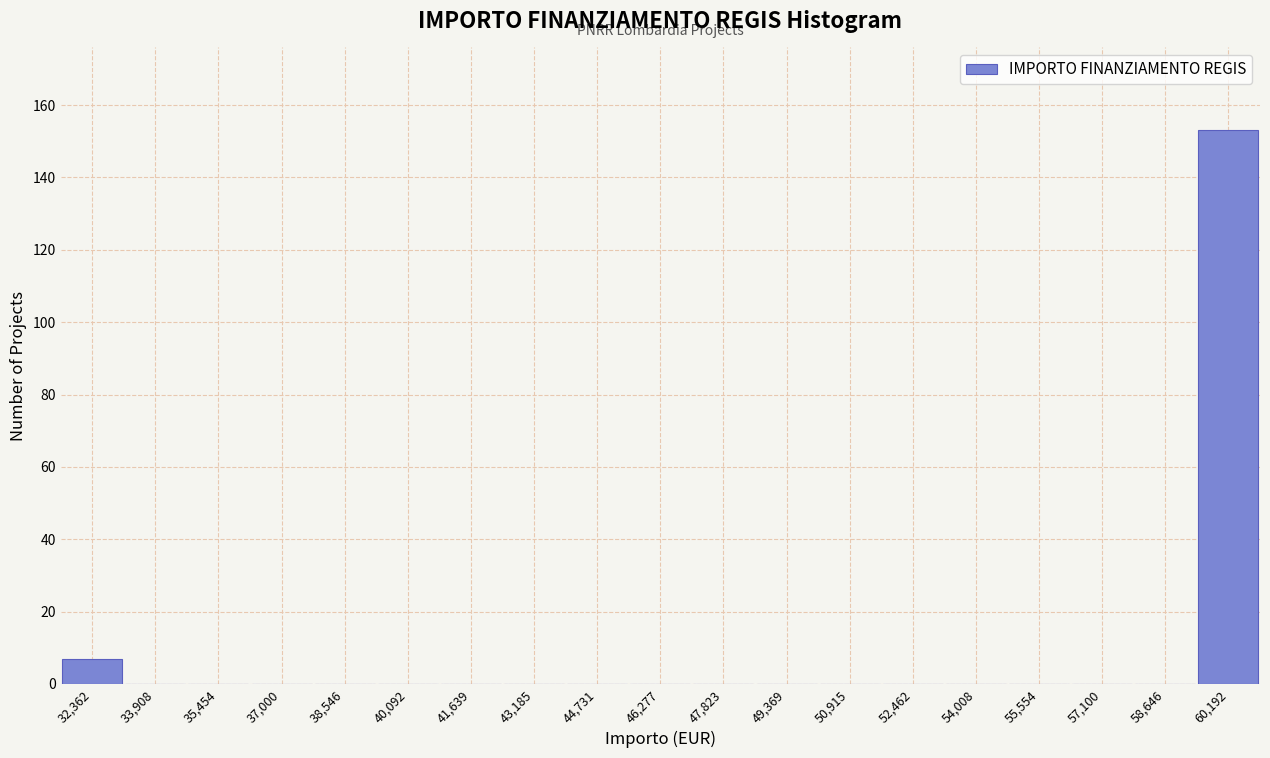

Which range on the x-axis has the tallest bar?

59400 to 61000